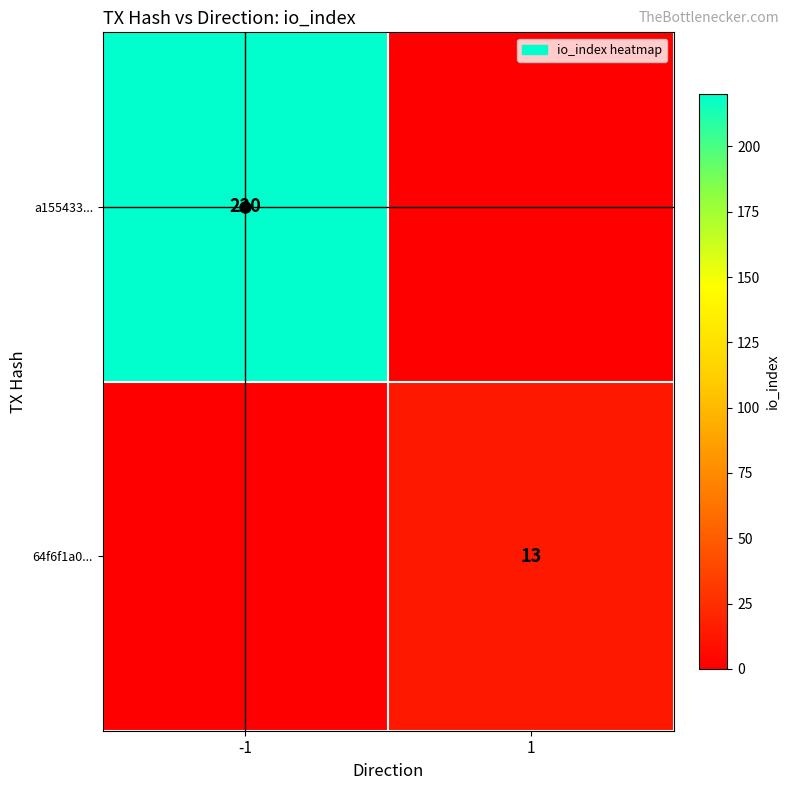

Is it true that 64f6f1a0... equals 3 at 1?

False